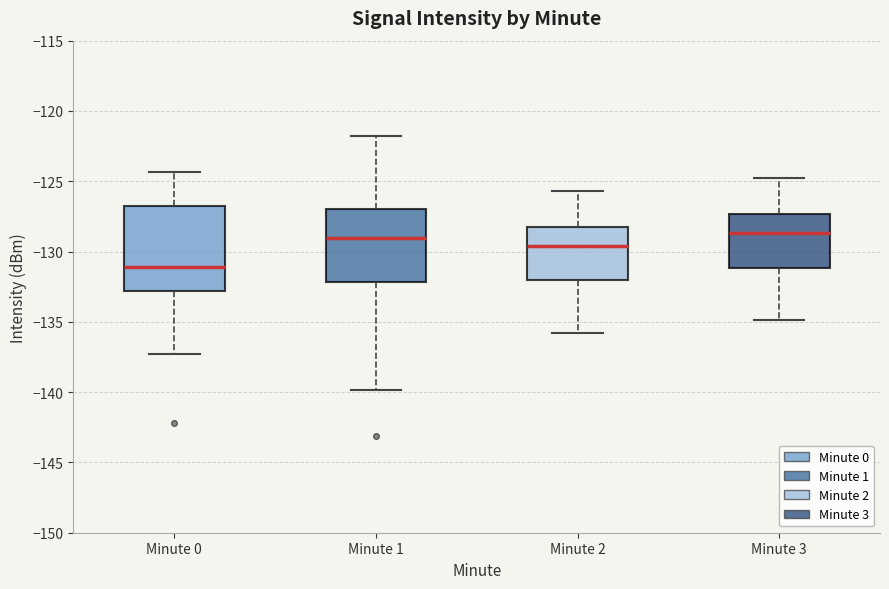

Where is the upper edge of the box for Minute 2 on the y-axis? The values are not printed on the chart, so give them approximately, as read against the axis.

-128.0